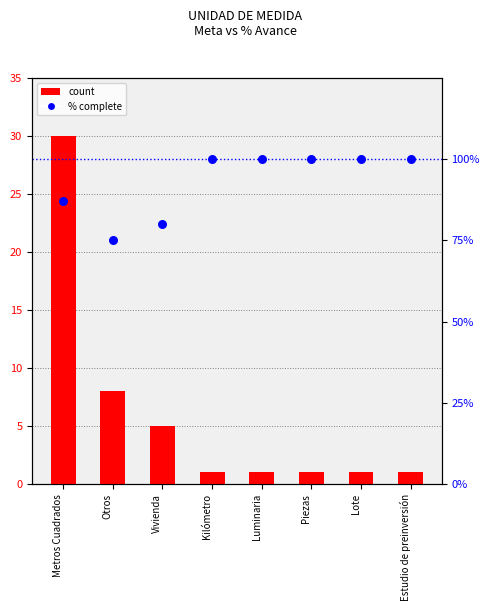

Is the value of % complete at Estudio de preinversión greater than the value of count at Estudio de preinversión?

Yes